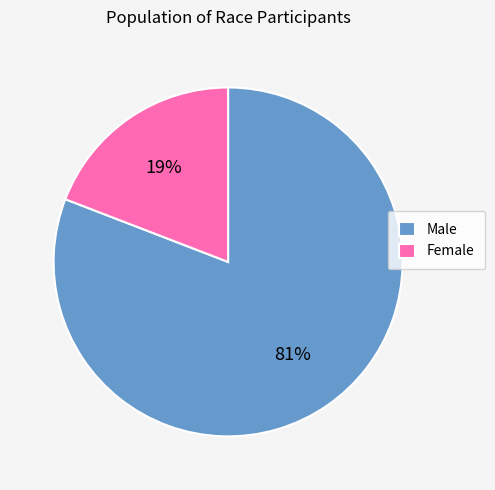

Which has a higher value, Female or Male?

Male